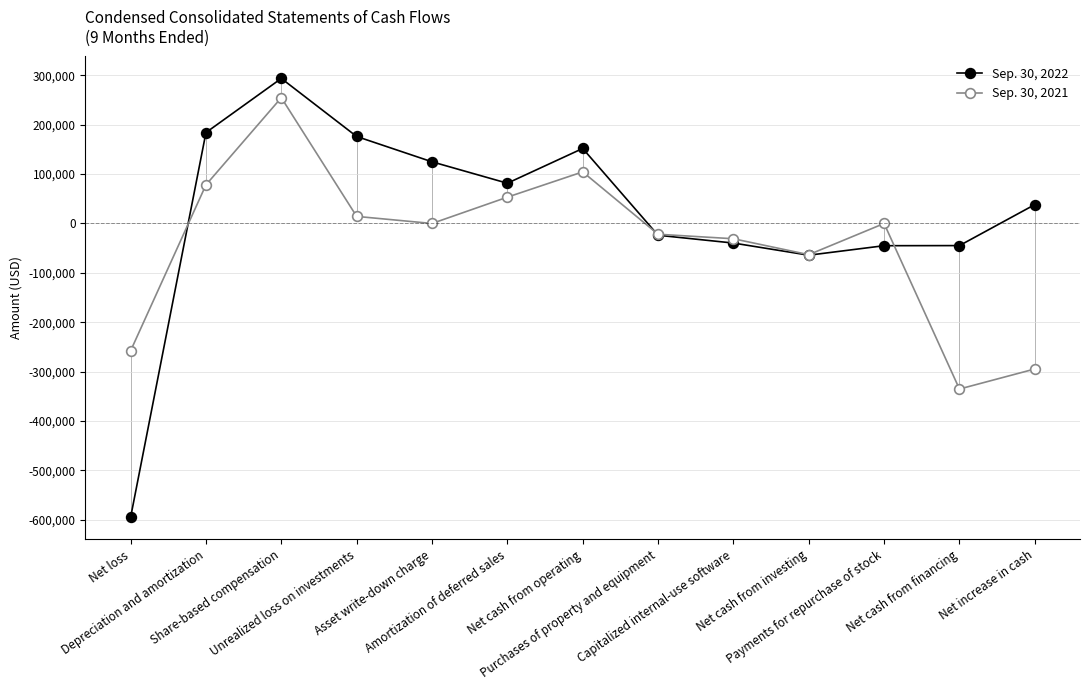

List the series in order of their overall mean, lowest first.

Sep. 30, 2021, Sep. 30, 2022